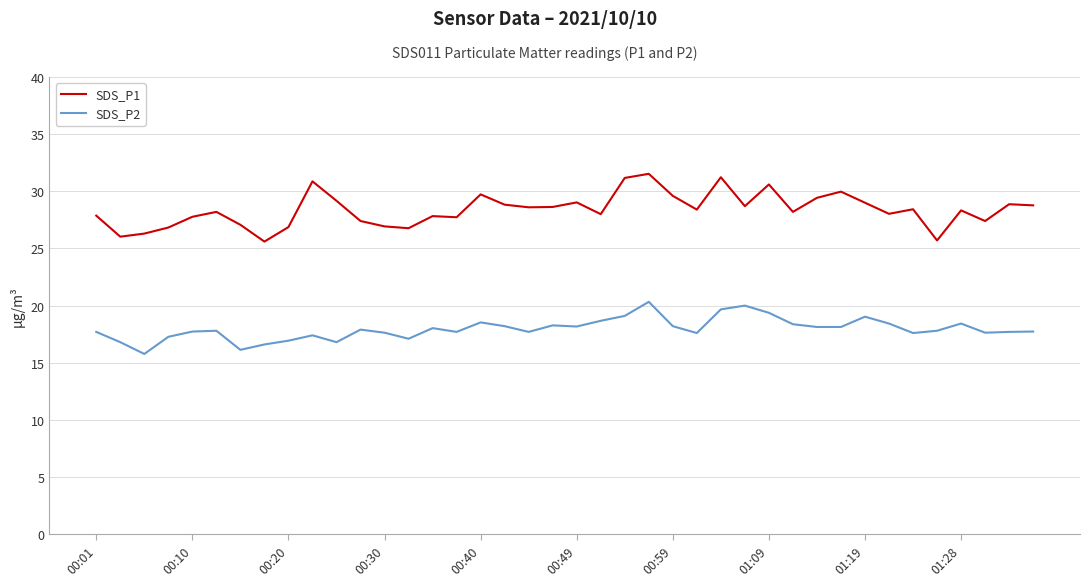

How many lines are shown in the chart?

2